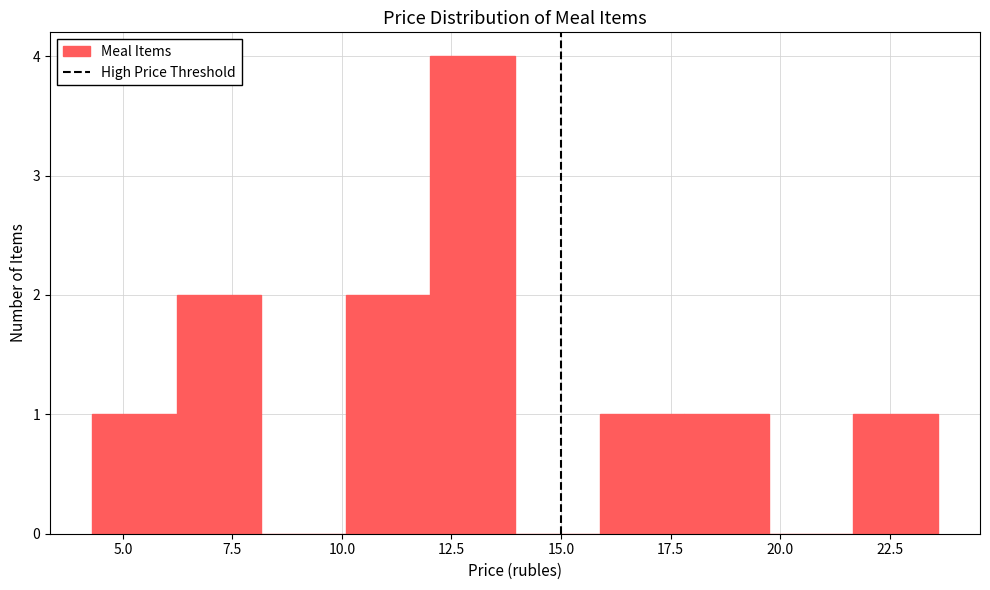

Around what value on the x-axis is the tallest bar? Give the approximate position of its centre, as read against the axis.

13.0